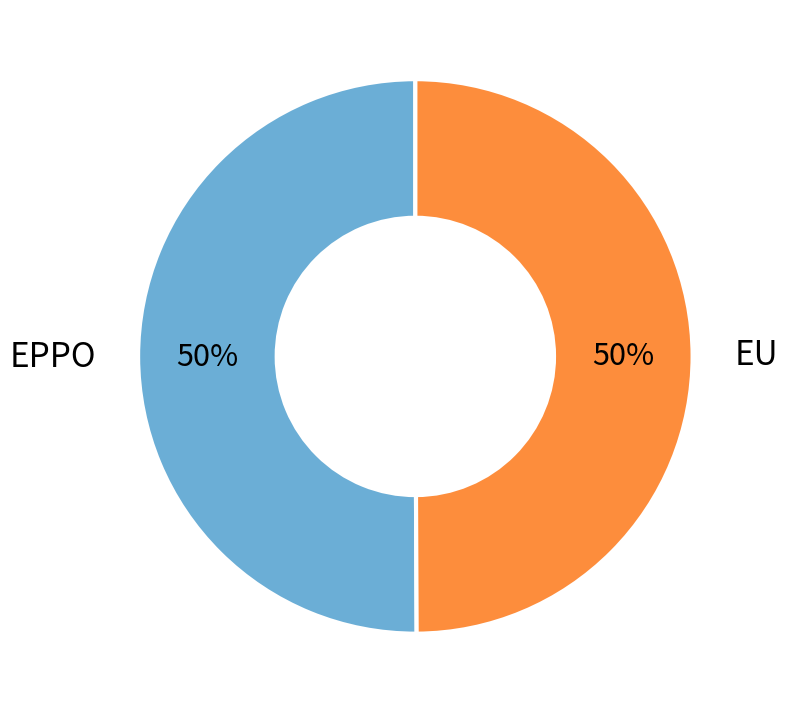

Count the number of slices in the pie.

2